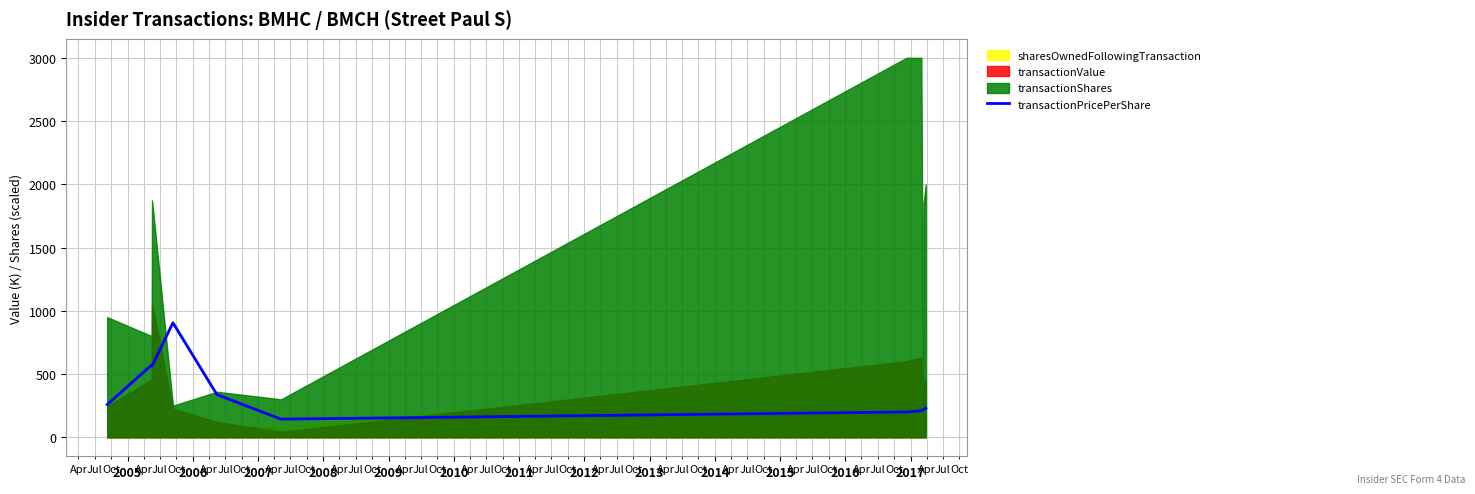

Reading left to right, what are all the values shown in this chart?

258.9	572.0	563.1	905.5	337.5	143.6	200.4	210.0	220.0	220.0	230.0